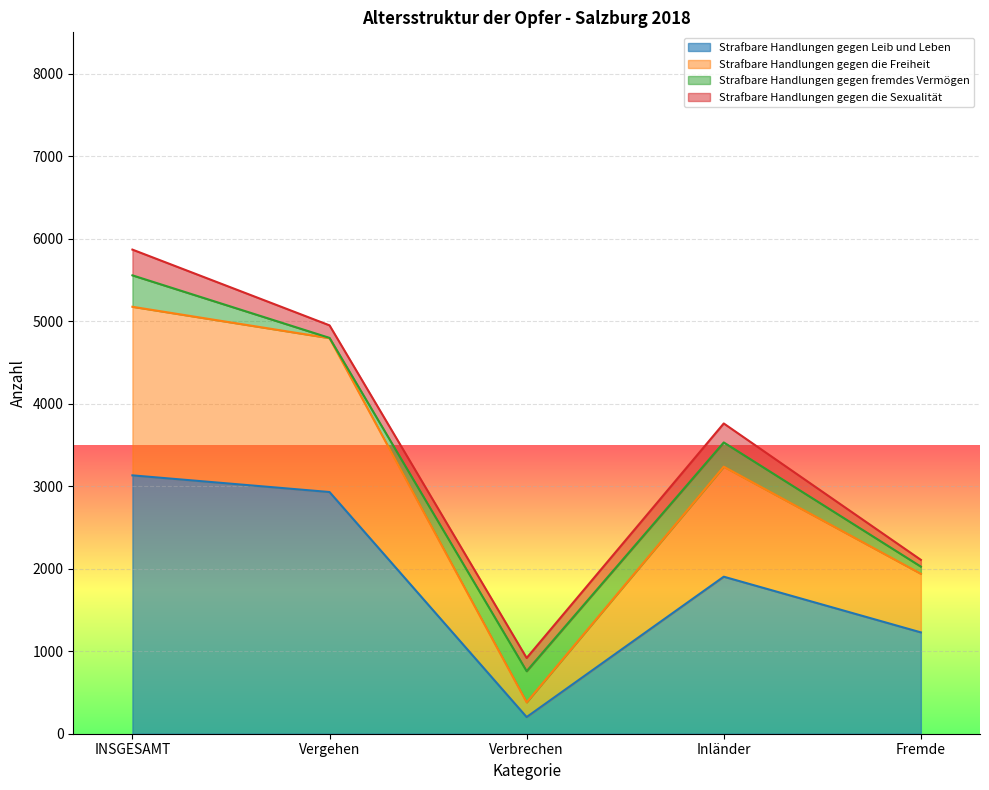

True or false: Strafbare Handlungen gegen die Freiheit and Strafbare Handlungen gegen Leib und Leben intersect in this chart.

False